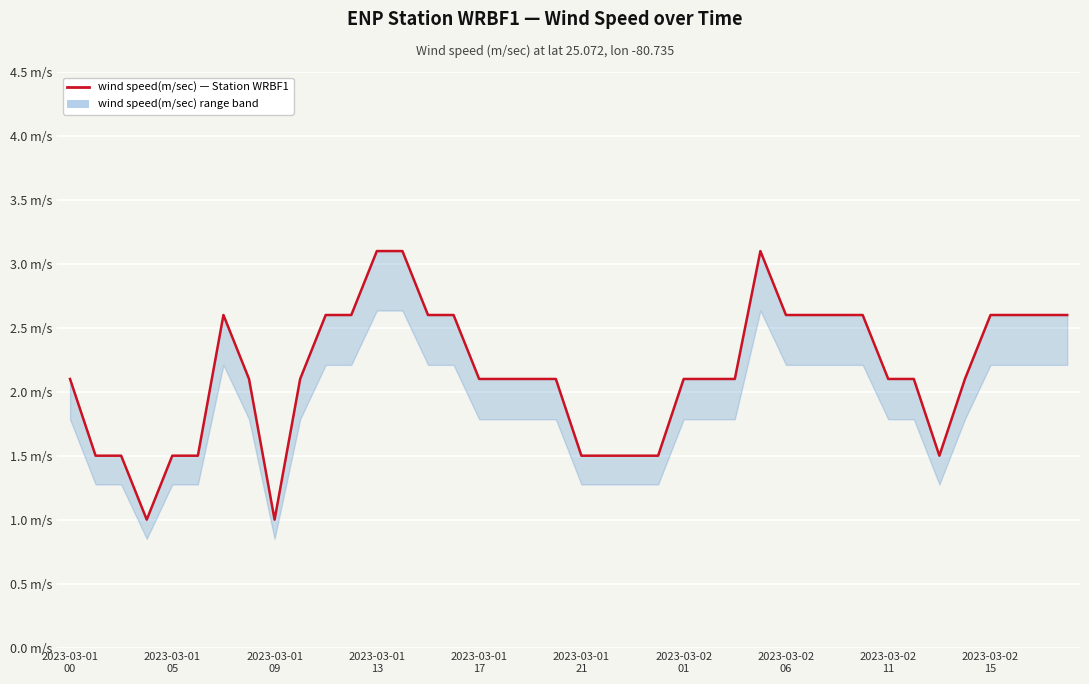

How many lines are shown in the chart?

1